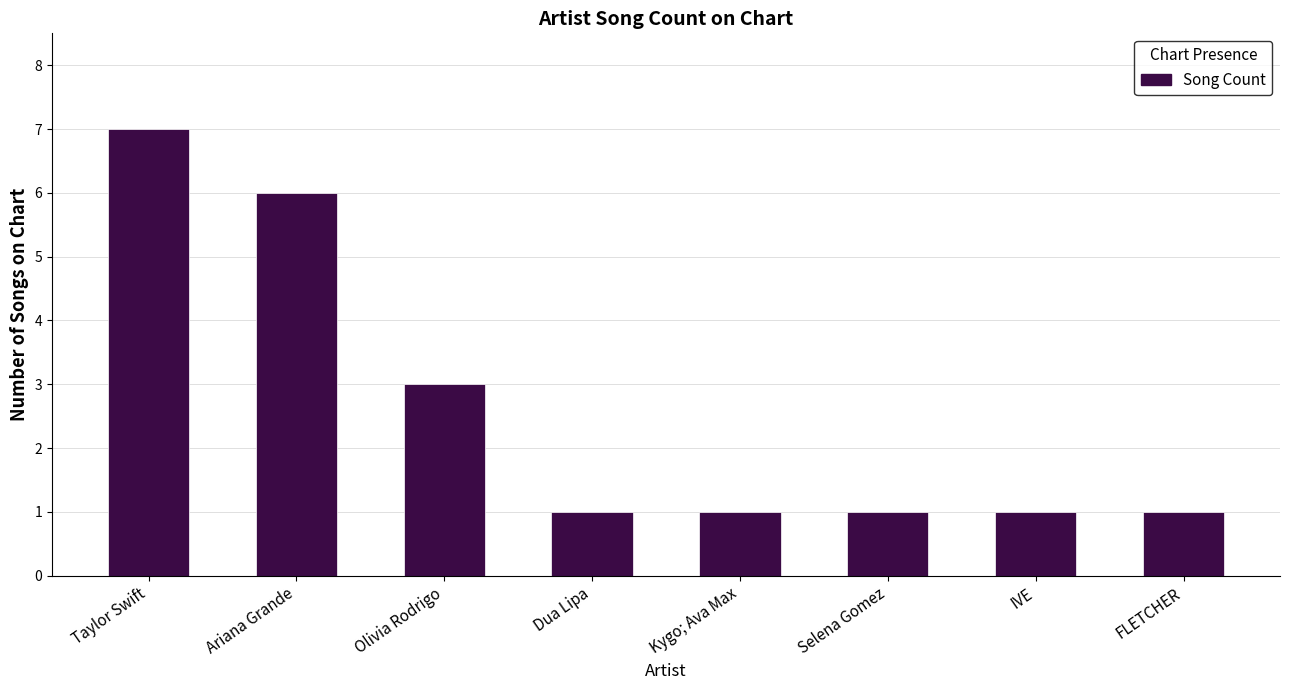

Reading left to right, extract all data points from this chart.

Taylor Swift=7	Ariana Grande=6	Olivia Rodrigo=3	Dua Lipa=1	Kygo; Ava Max=1	Selena Gomez=1	IVE=1	FLETCHER=1